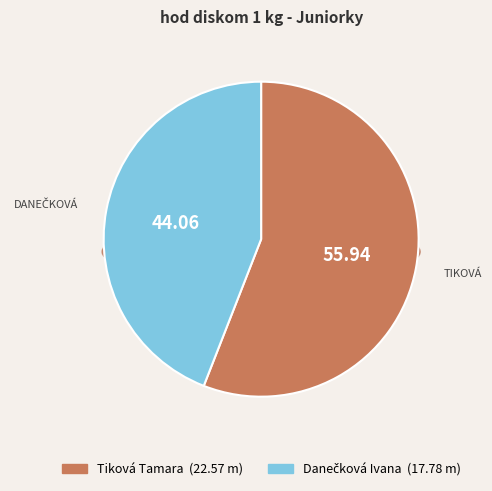

What portion of the pie excludes Tiková Tamara?

44.1%